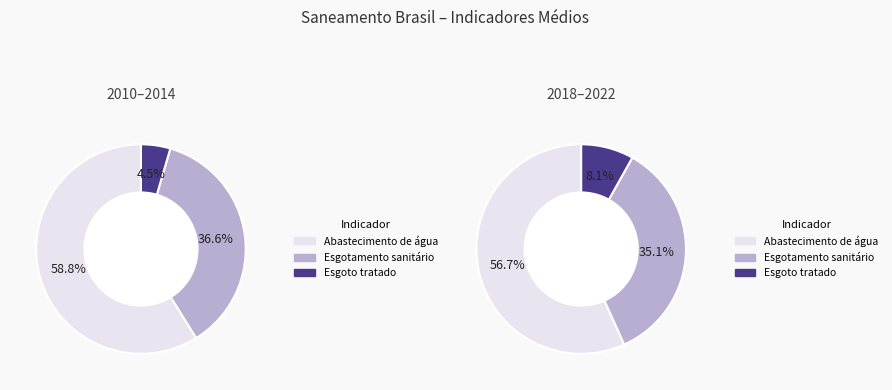

The 2015 slice represents 20% of the pie. True or false?

False